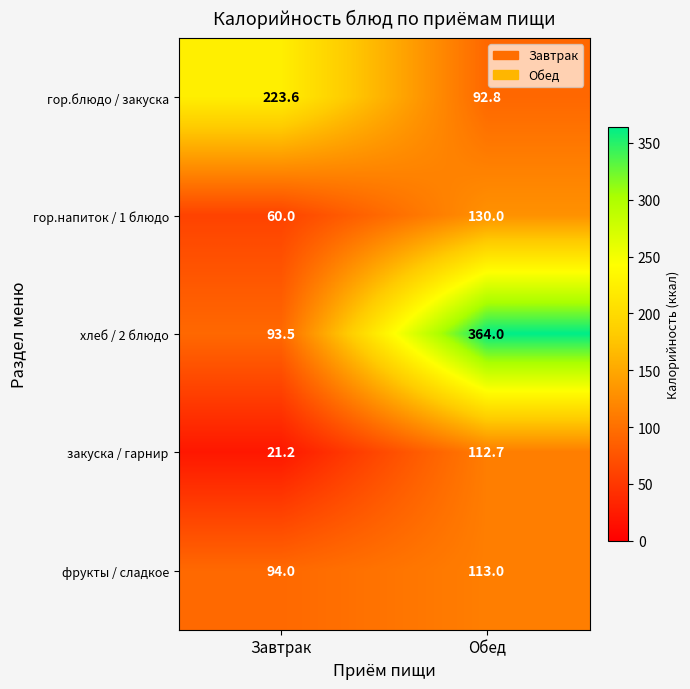

What is the difference between the гор.блюдо / закуска values at Завтрак and Обед?

130.8